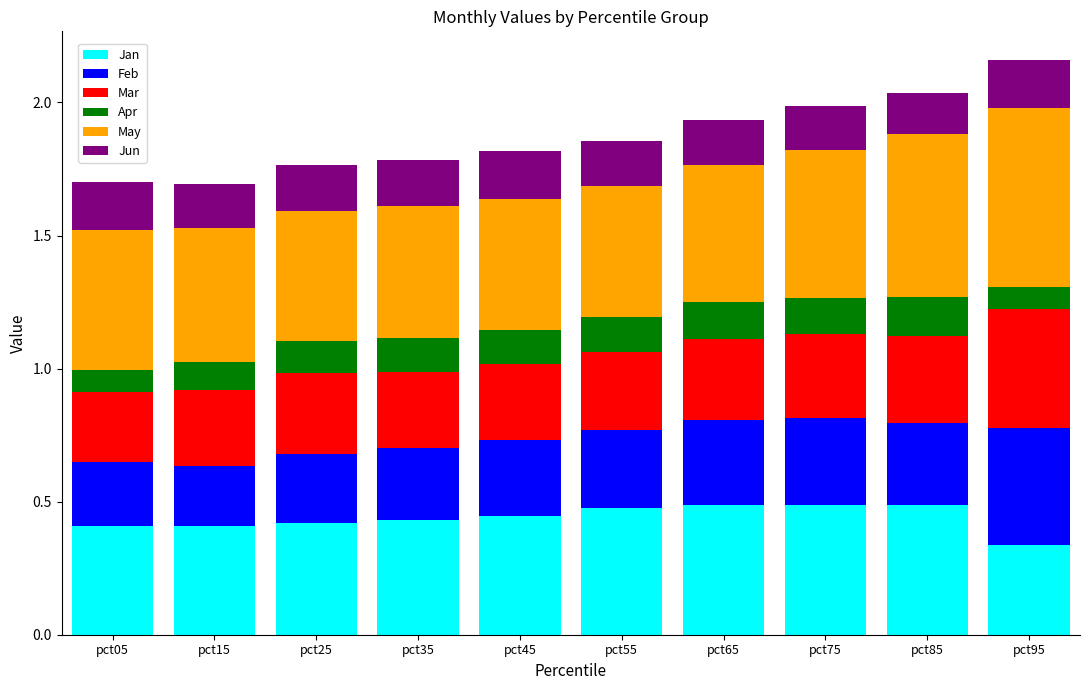

What is the total value across all series at pct85?

2.0